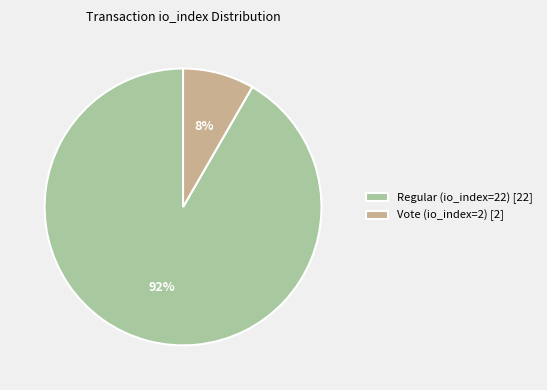

Which category has the biggest portion of the pie?

Regular (io_index=22)